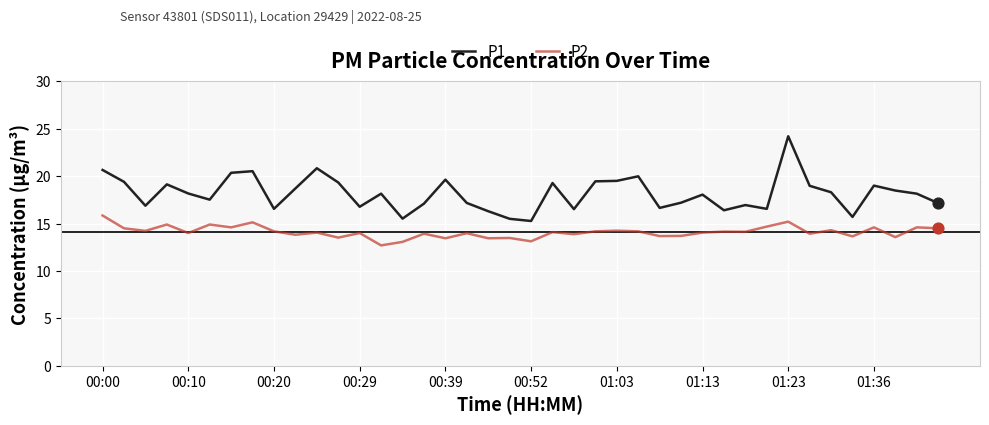

Which series has the largest range (max minus min)?

P1